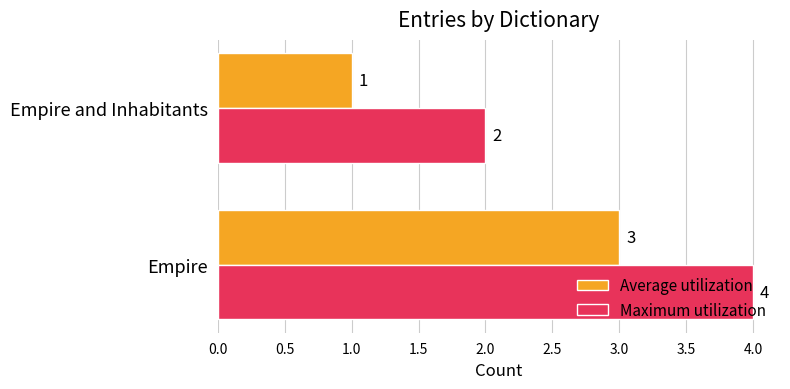

What is the total value across all series at Empire and Inhabitants?

3